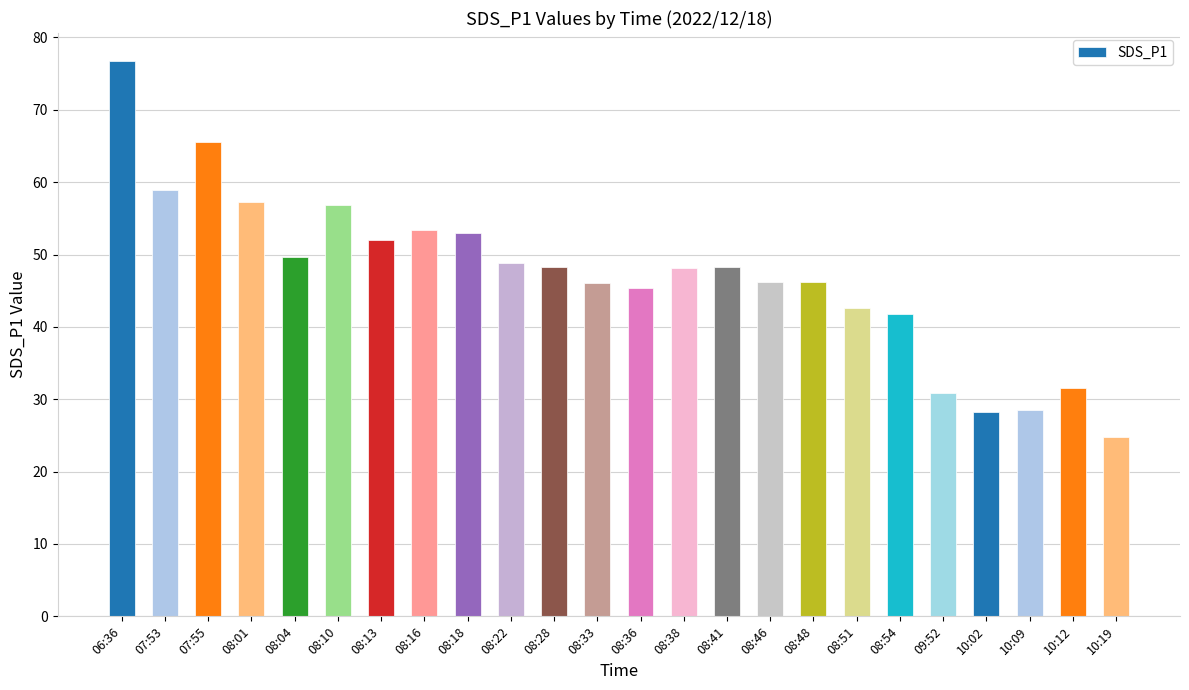

What is the greatest value displayed?

76.8